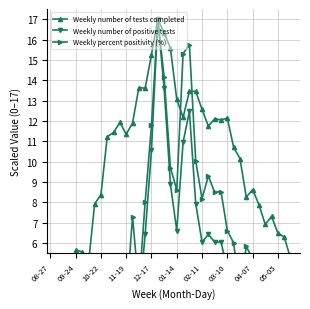

True or false: Weekly number of positive tests has a value of 0.8 at 04-07.

False